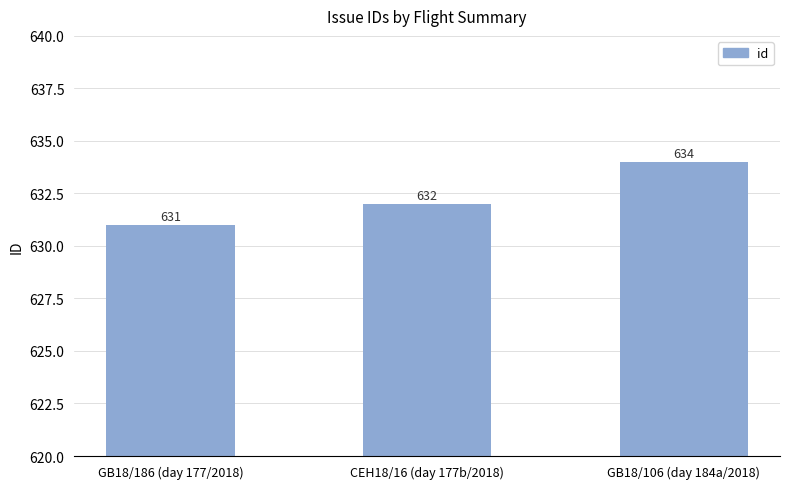

How many series are shown in this chart?

1